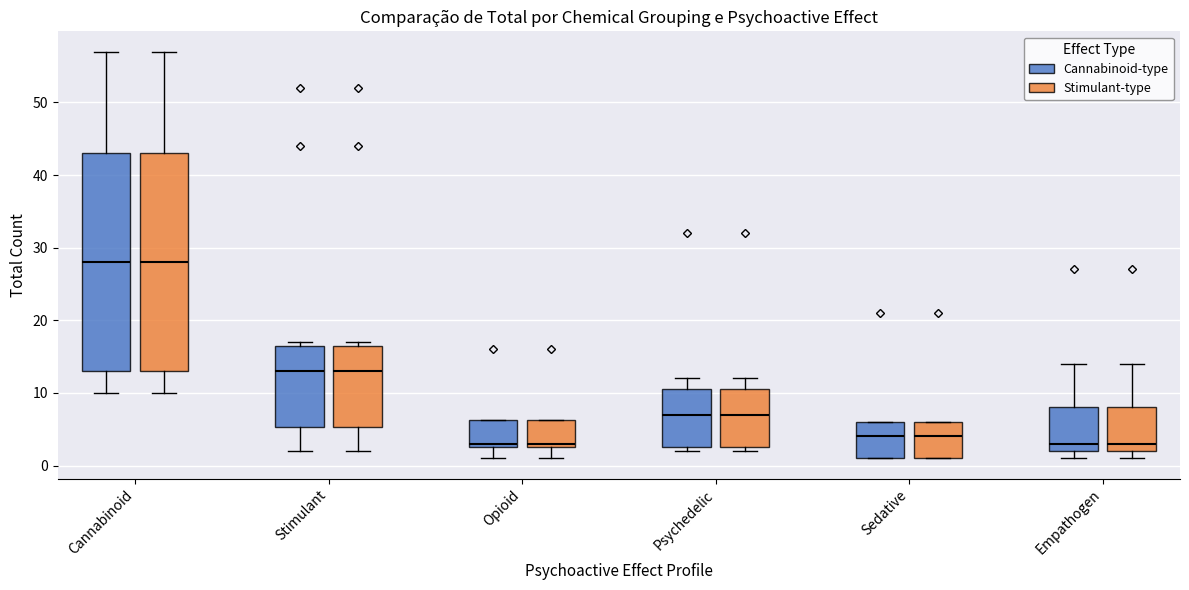

Reading left to right, transcribe this box plot: for each box, give where its median line is, the range the box spans, and where its two whiskers end, as read against the y-axis. The values are not printed on the chart, so give them approximately, as read against the axis.

Cannabinoid (Cannabinoid-type): median 28, box 13 to 43, whiskers 10 to 57
Cannabinoid (Stimulant-type): median 28, box 13 to 43, whiskers 10 to 57
Stimulant (Cannabinoid-type): median 13, box 5 to 17, whiskers 2 to 17 (just above the box's upper edge)
Stimulant (Stimulant-type): median 13, box 5 to 17, whiskers 2 to 17 (just above the box's upper edge)
Opioid (Cannabinoid-type): median 3 (just above the box's lower edge), box 3 to 6, whiskers 1 to 6
Opioid (Stimulant-type): median 3 (just above the box's lower edge), box 3 to 6, whiskers 1 to 6
Psychedelic (Cannabinoid-type): median 7, box 3 to 11, whiskers 2 to 12
Psychedelic (Stimulant-type): median 7, box 3 to 11, whiskers 2 to 12
Sedative (Cannabinoid-type): median 4, box 1 to 6, whiskers 1 to 6
Sedative (Stimulant-type): median 4, box 1 to 6, whiskers 1 to 6
Empathogen (Cannabinoid-type): median 3, box 2 to 8, whiskers 1 to 14
Empathogen (Stimulant-type): median 3, box 2 to 8, whiskers 1 to 14